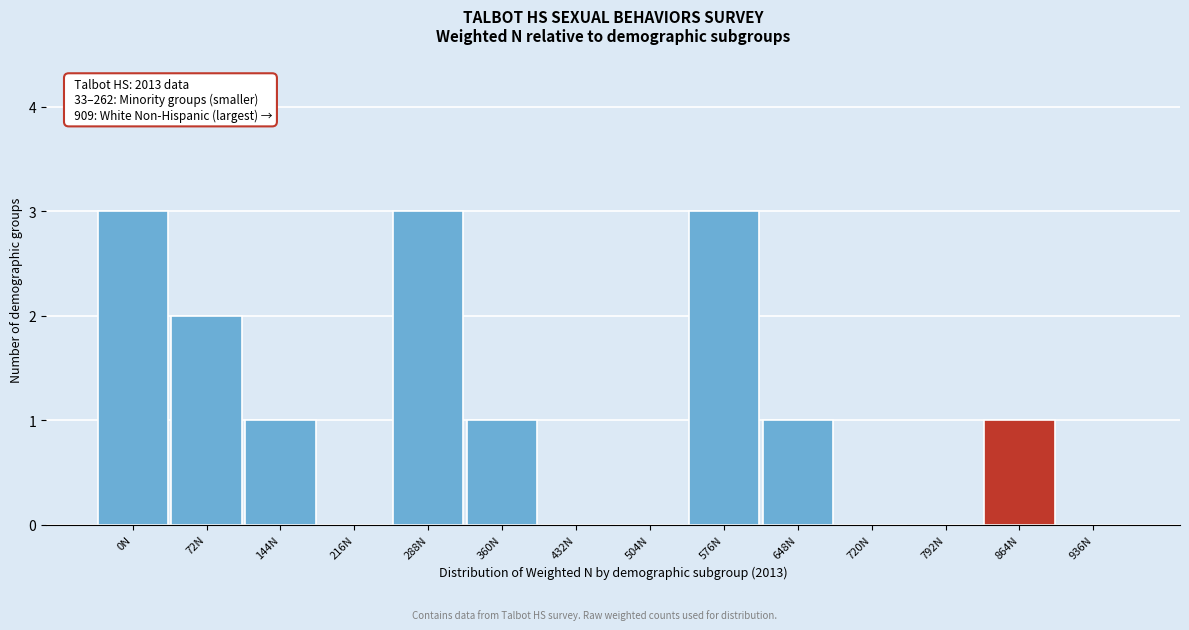

Reading left to right, transcribe all the data shown in this chart.

0N=3	72N=2	144N=1	216N=0	288N=3	360N=1	432N=0	504N=0	576N=3	648N=1	720N=0	792N=0	864N=1	936N=0